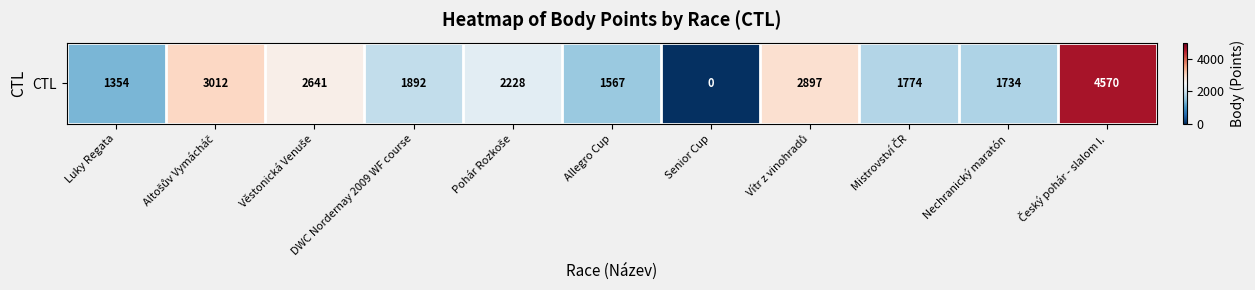

How many data points are less than 1892?

5